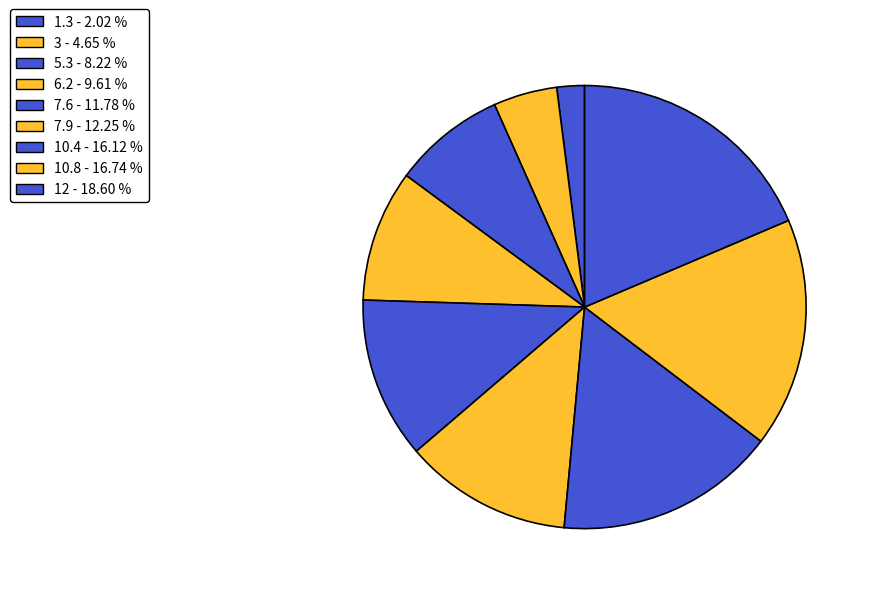

How many segments does this pie chart have?

9